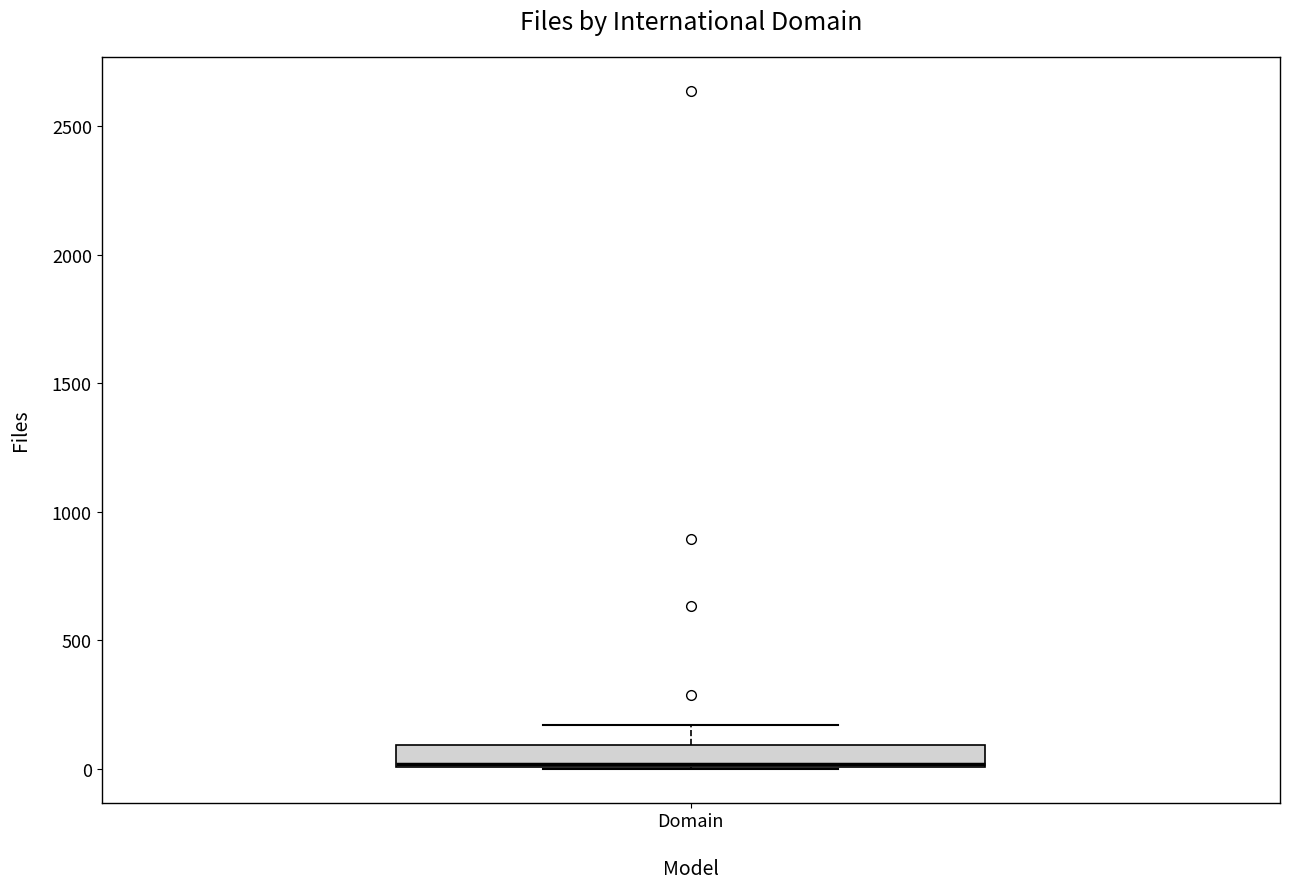

Read this box plot against the y-axis: the position of the median line, the range covered by the box, and the ends of both whiskers. The values are not printed on the chart, so give them approximately, as read against the axis.

median 0, box 0 to 100, whiskers 0 to 150